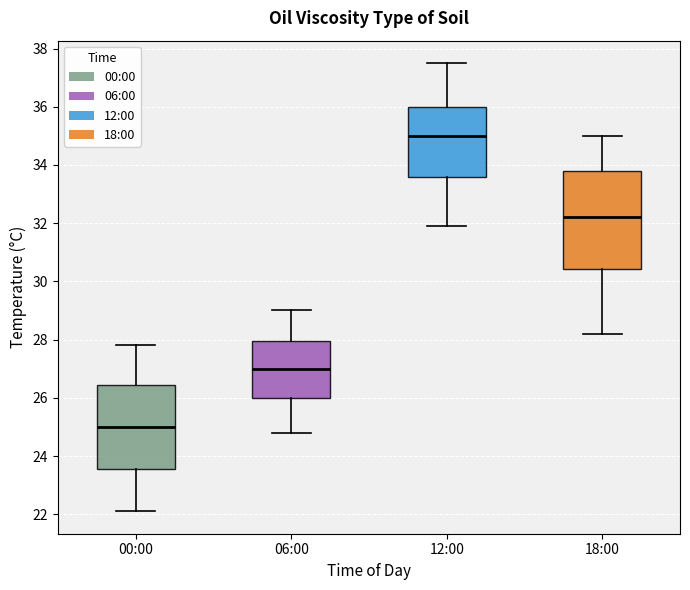

Reading left to right, read every box against the y-axis: the position of its median line, the range the box covers, and the ends of its whiskers. The values are not printed on the chart, so give them approximately, as read against the axis.

00:00: median 25.0, box 23.6 to 26.4, whiskers 22.2 to 27.8
06:00: median 27.0, box 26.0 to 28.0, whiskers 24.8 to 29.0
12:00: median 35.0, box 33.6 to 36.0, whiskers 32.0 to 37.6
18:00: median 32.2, box 30.4 to 33.8, whiskers 28.2 to 35.0